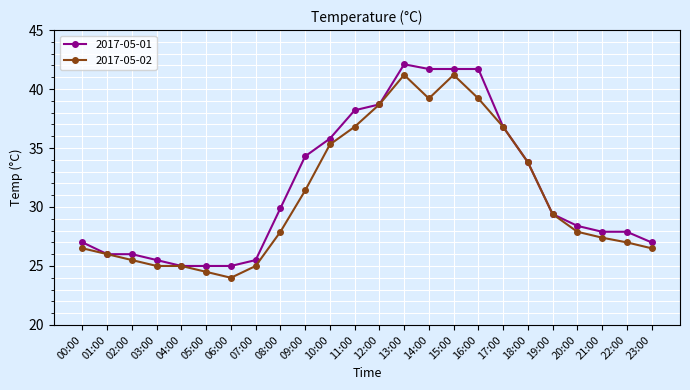

List the series in order of their overall mean, lowest first.

2017-05-02, 2017-05-01